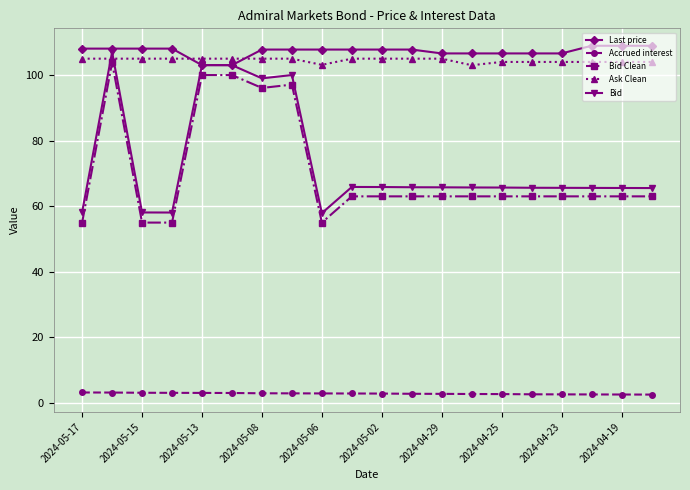

Does the chart display data point markers on the line(s)?

Yes